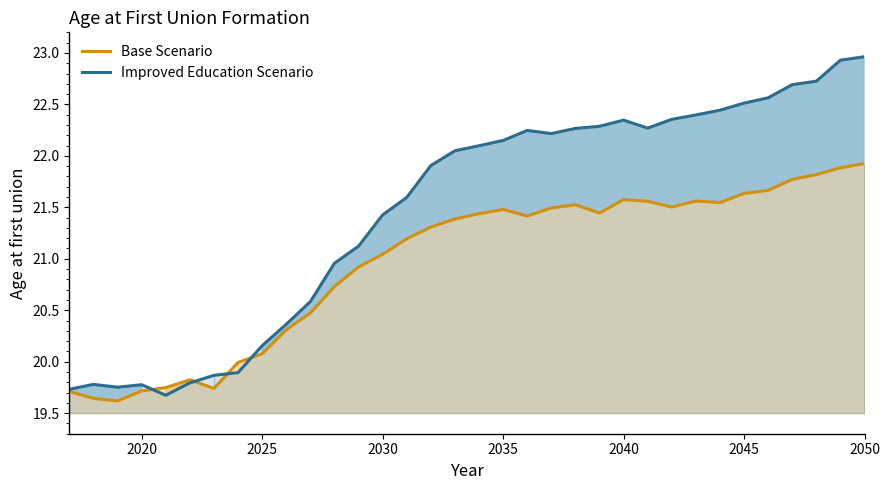

What is the greatest value displayed?

23.0